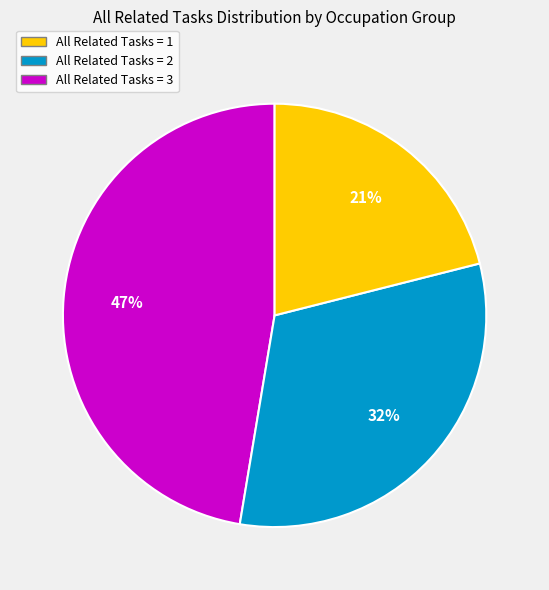

Is there a majority slice in this chart?

No